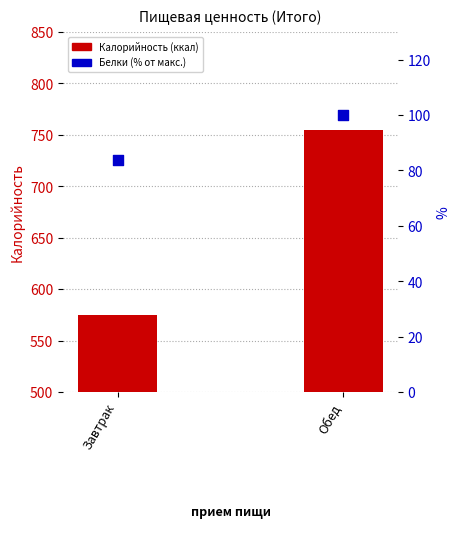

What are all the series names shown in the legend?

Калорийность (ккал), Белки (% от макс.)